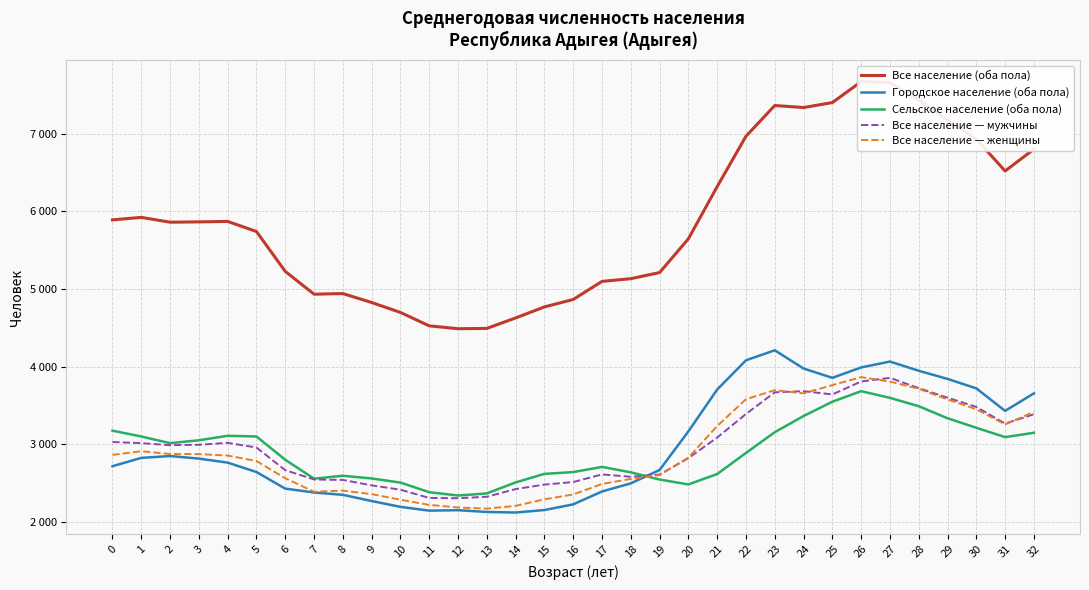

True or false: Все население — мужчины and Все население (оба пола) cross at least once.

False